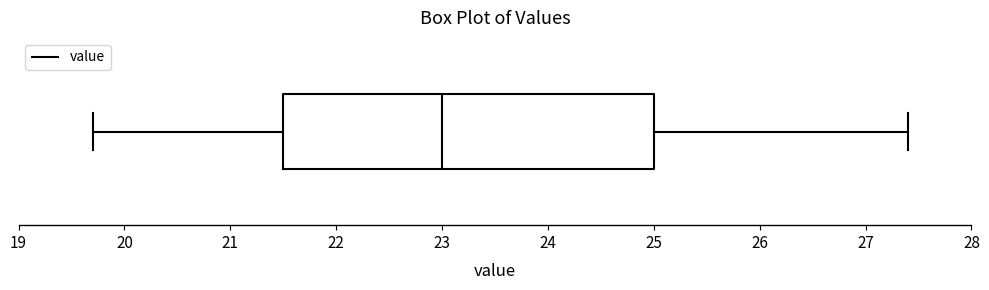

Where does the right whisker of the box end on the x-axis? The values are not printed on the chart, so give them approximately, as read against the axis.

27.4